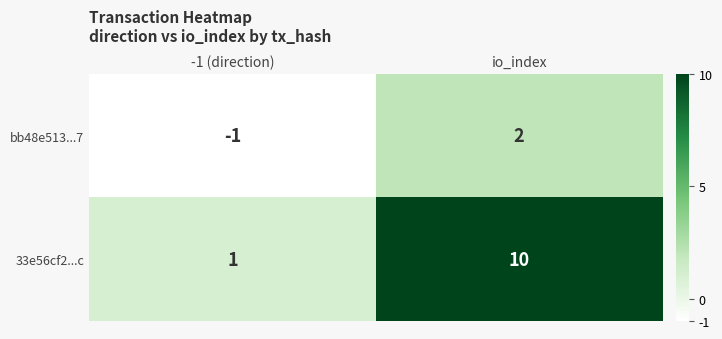

The bb48e513...7 series shows -1 at -1 (direction). True or false?

True